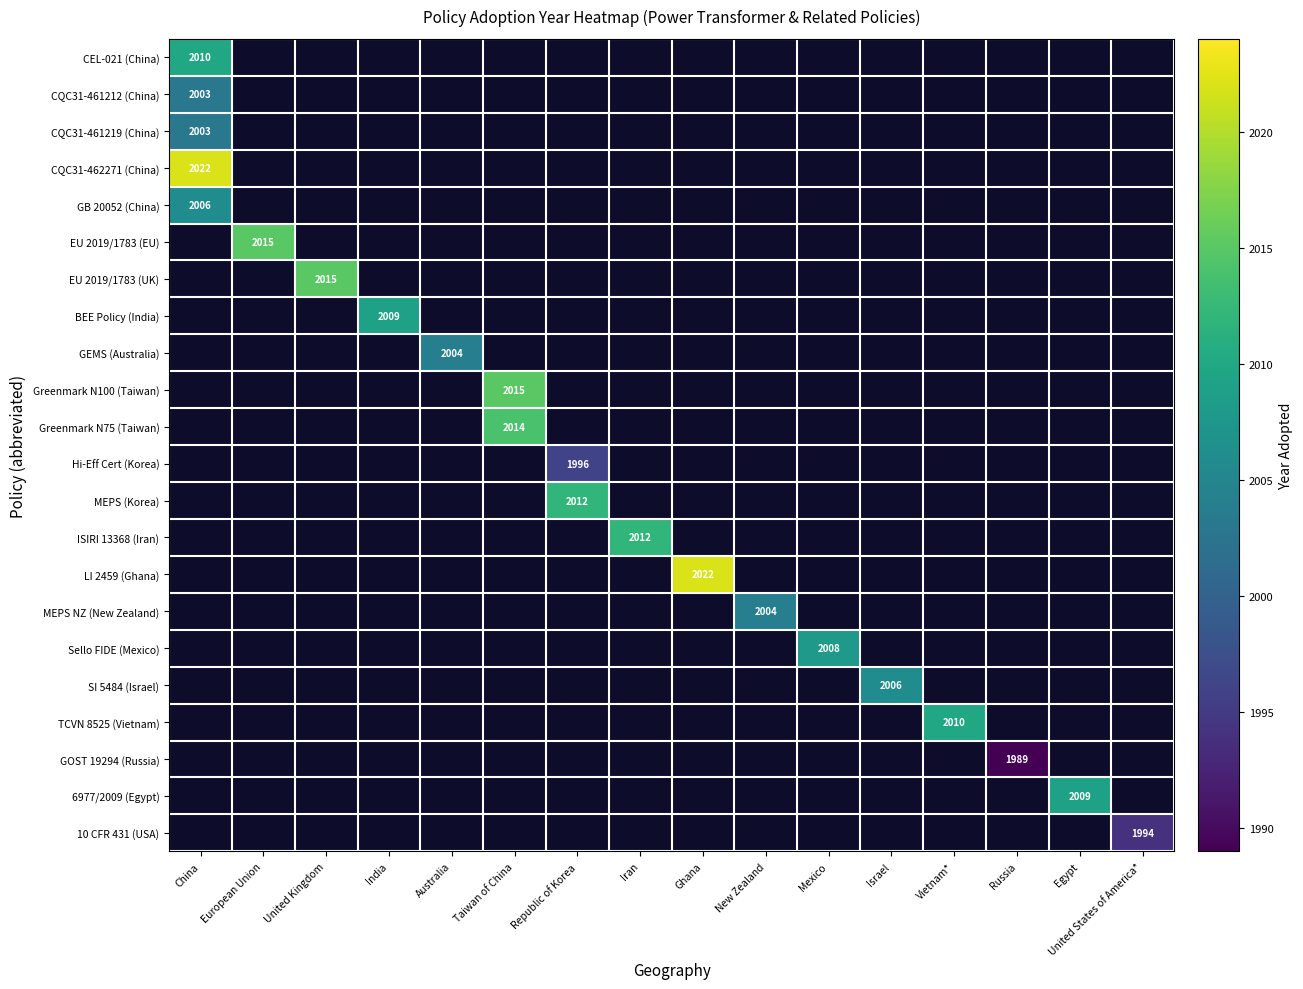

True or false: LI 2459 (Ghana) has a value of 2022 at Ghana.

True